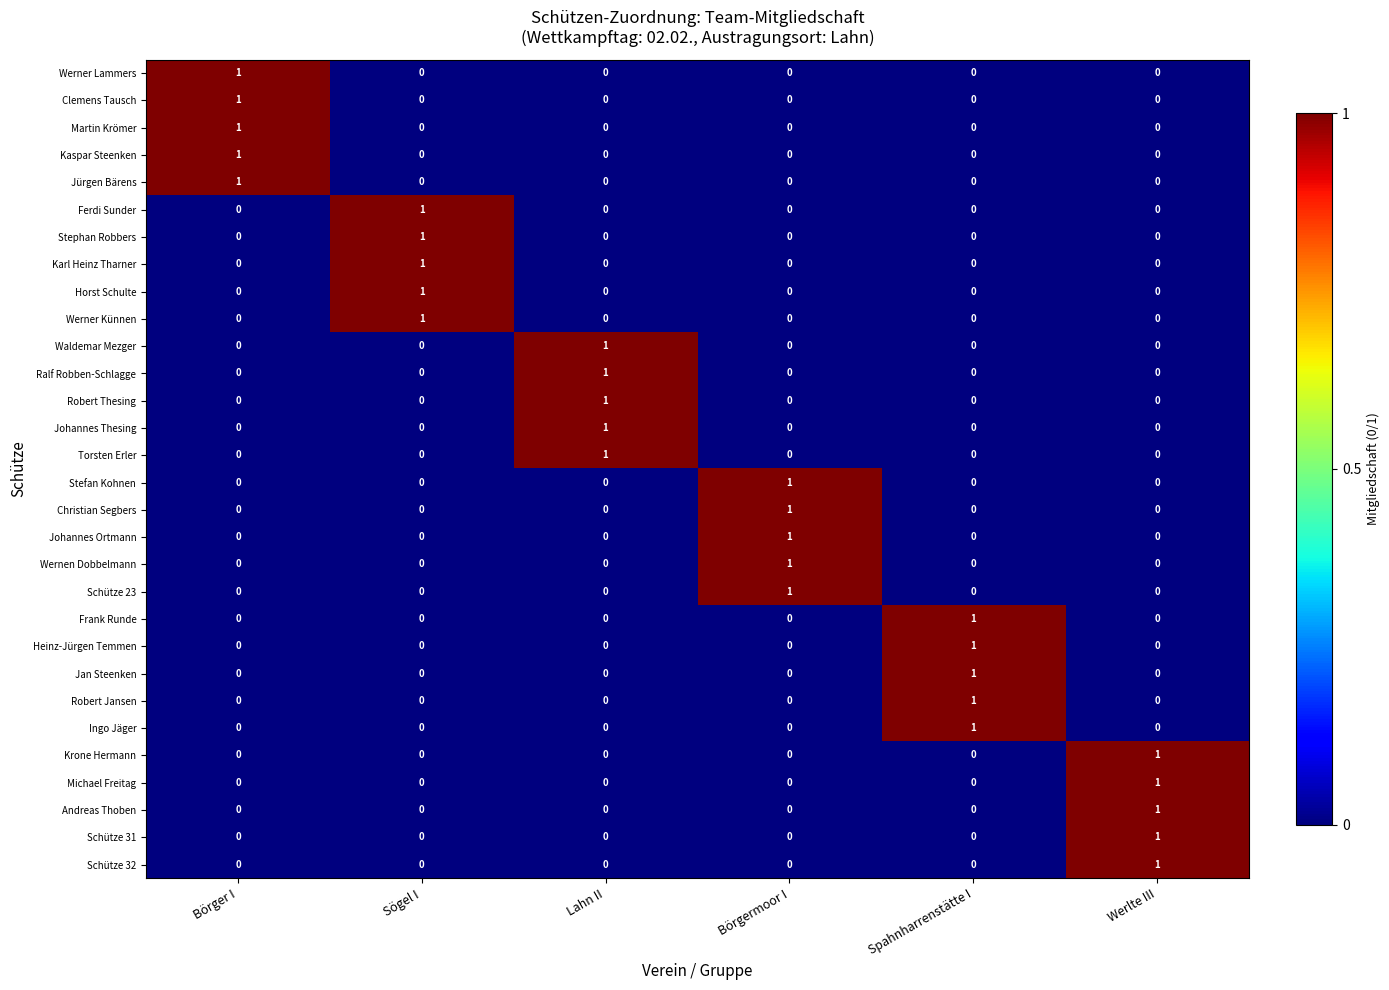

True or false: Ralf Robben-Schlagge has a value of 0 at Spahnharrenstätte I.

True